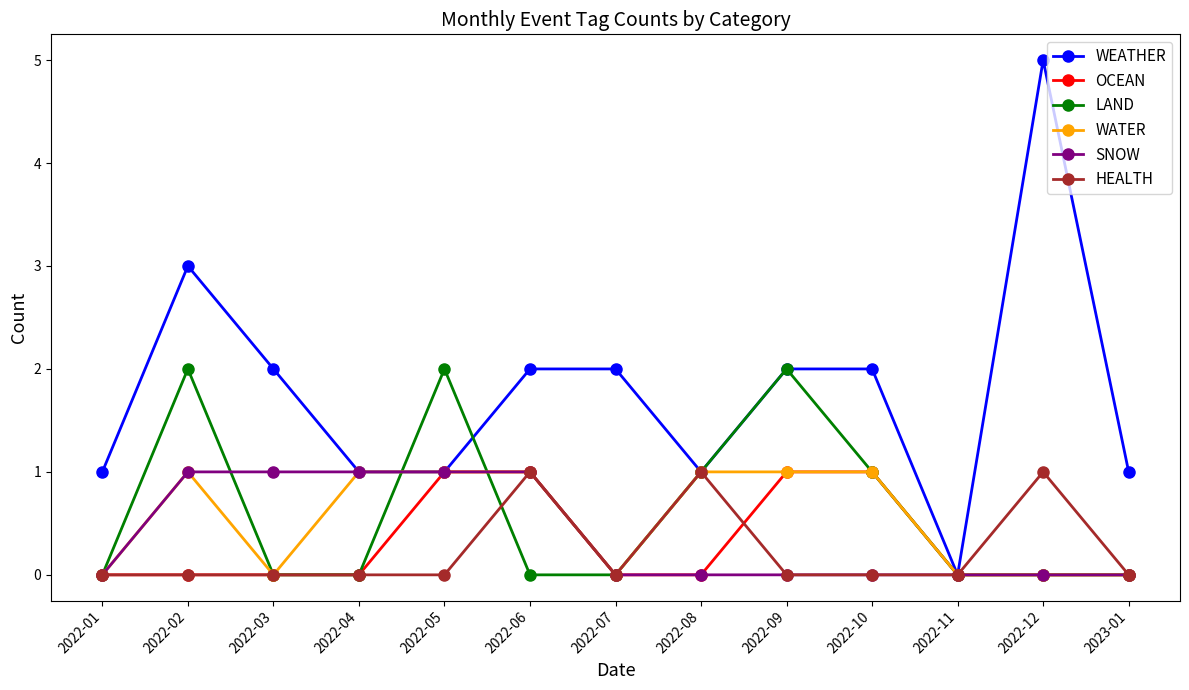

What position from the right is 2022-08?

6